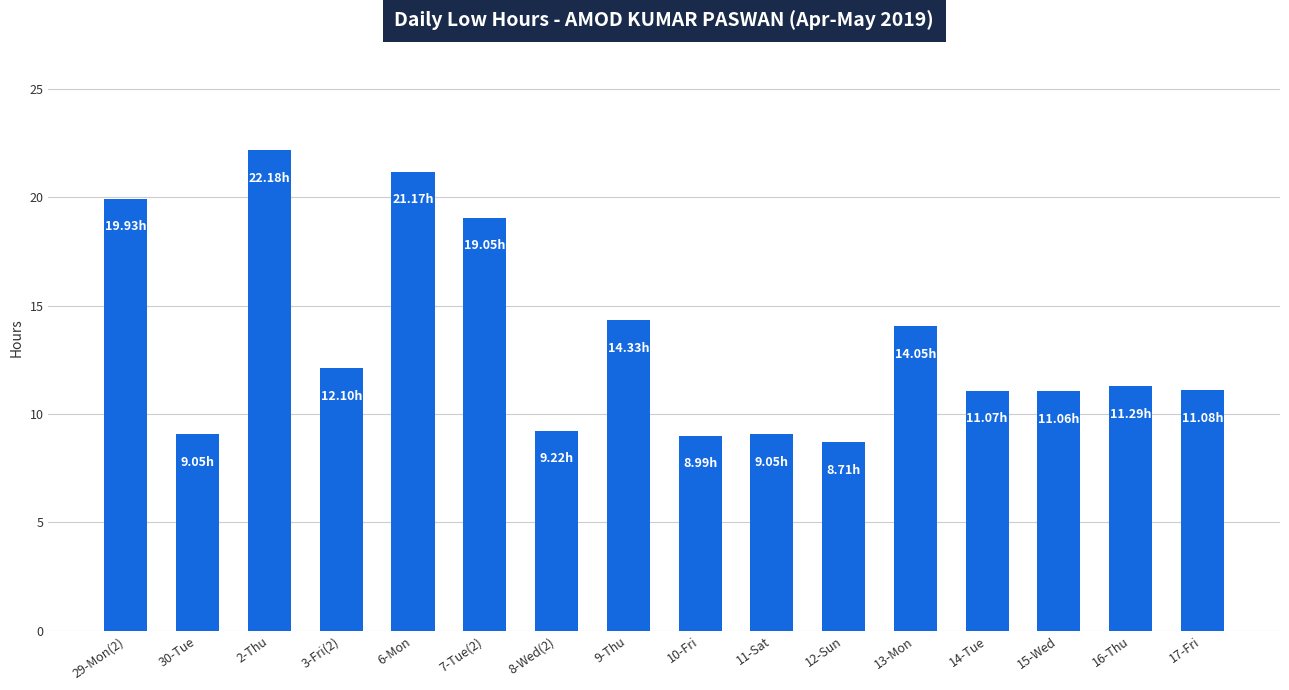

The value at 30-Tue is 9.1. True or false?

True